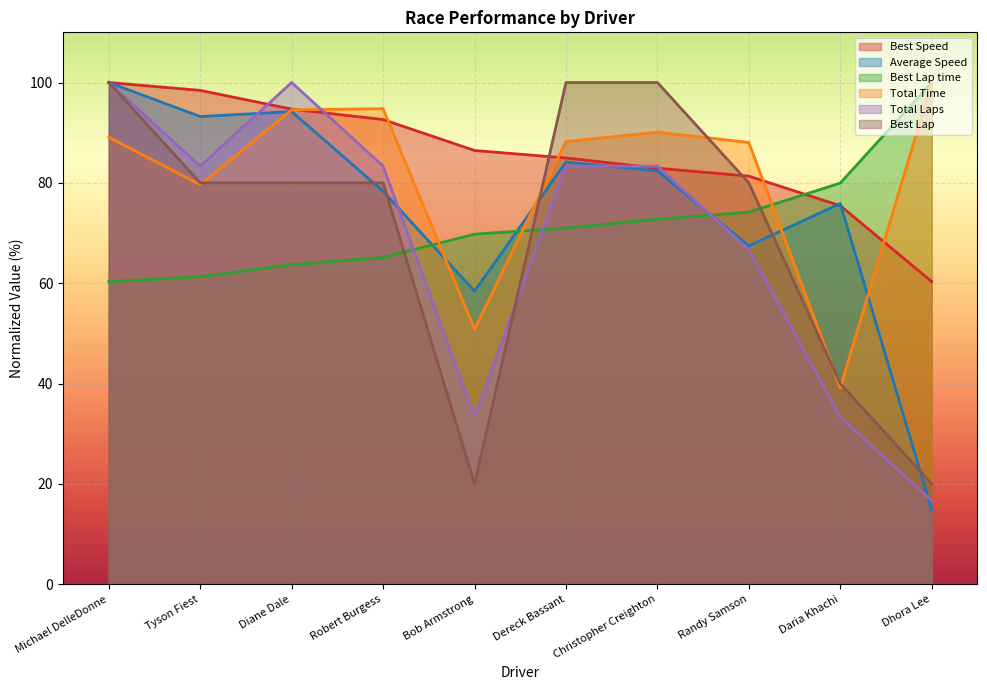

How many times do Total Time and Best Lap time cross each other?

3